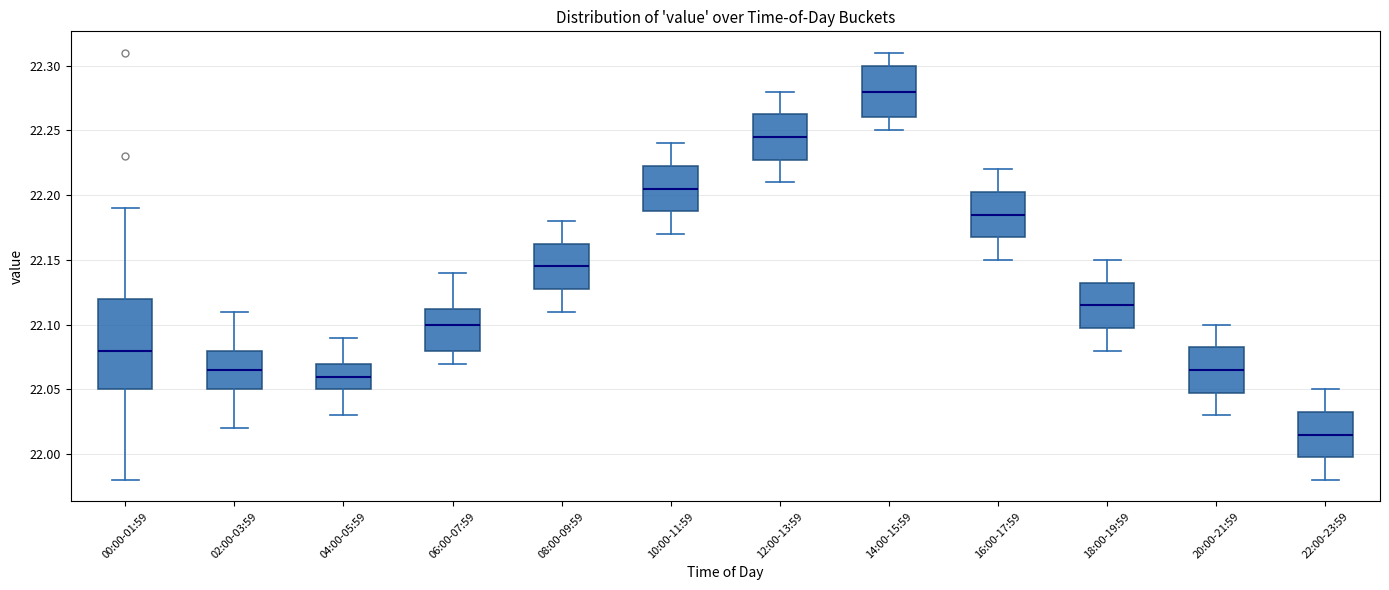

Where does the upper whisker of the box for 08:00-09:59 end on the y-axis? The values are not printed on the chart, so give them approximately, as read against the axis.

22.180